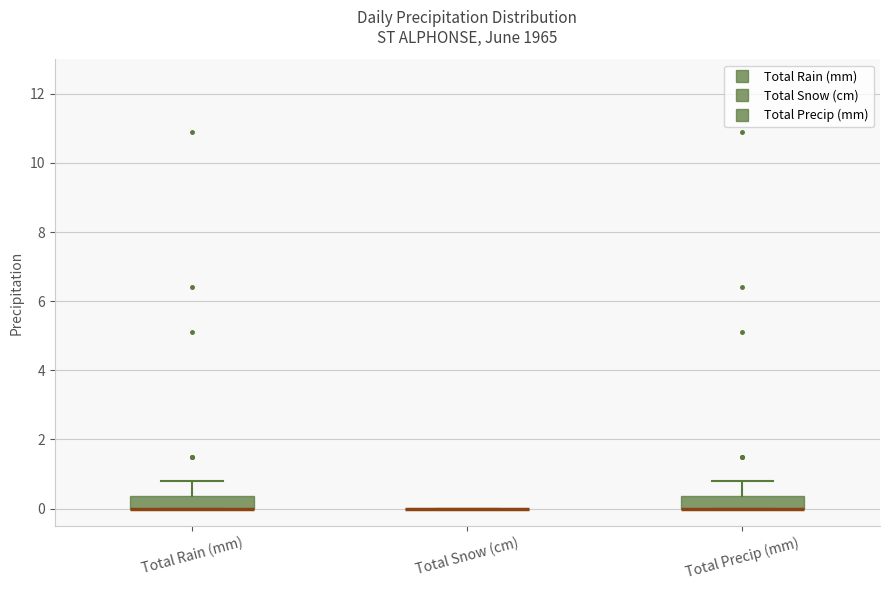

Reading left to right, read every box against the y-axis: the position of its median line, the range the box covers, and the ends of its whiskers. The values are not printed on the chart, so give them approximately, as read against the axis.

Total Rain (mm): median 0.0 (drawn on the box's lower edge), box 0.0 to 0.4, whiskers 0.0 to 0.8
Total Snow (cm): box collapsed to a line at 0.0, whiskers 0.0 to 0.0
Total Precip (mm): median 0.0 (drawn on the box's lower edge), box 0.0 to 0.4, whiskers 0.0 to 0.8